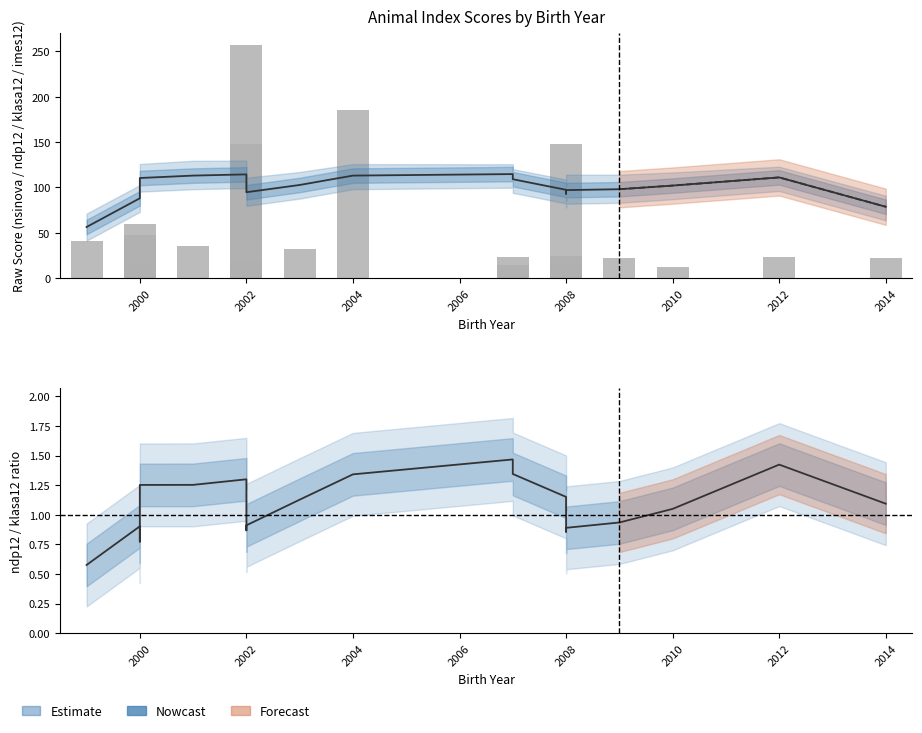

At how many categories does at least one series exceed 236?

1